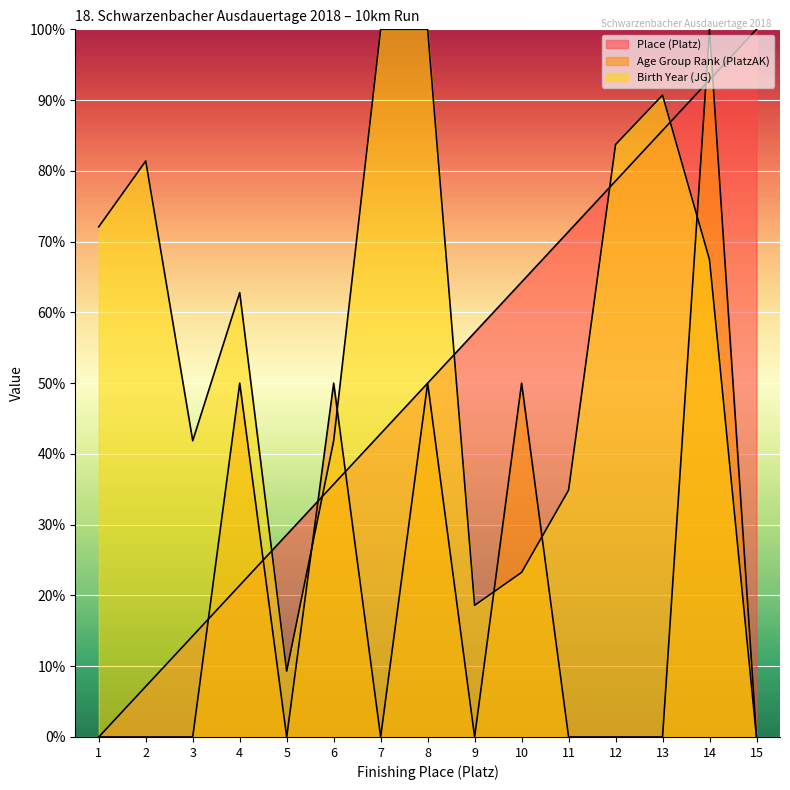

Is it true that Age Group Rank (PlatzAK) equals 137.5 at 14?

False